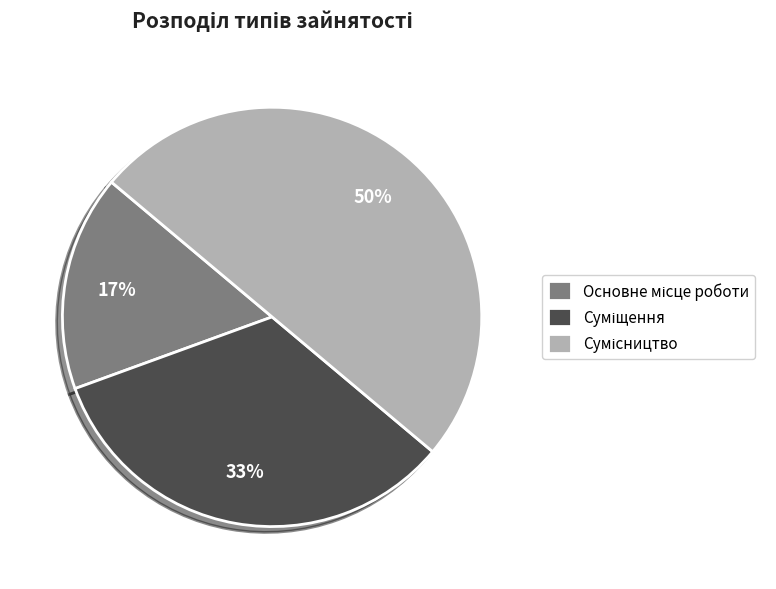

To the nearest percent, what is the difference between the largest and smallest slice percentages?

33%